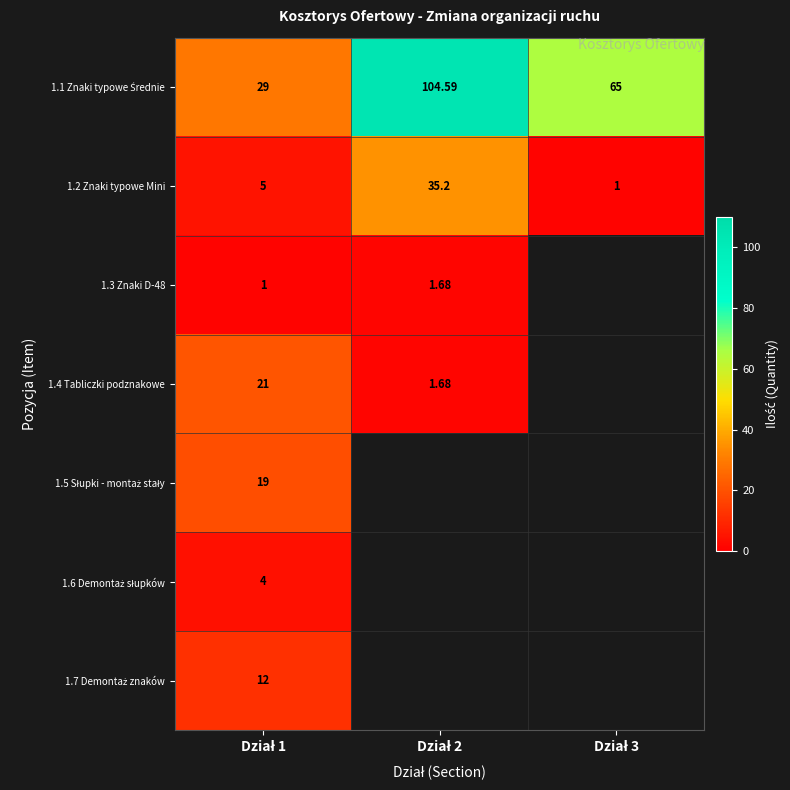

Which series has the largest range (max minus min)?

1.1 Znaki typowe Średnie